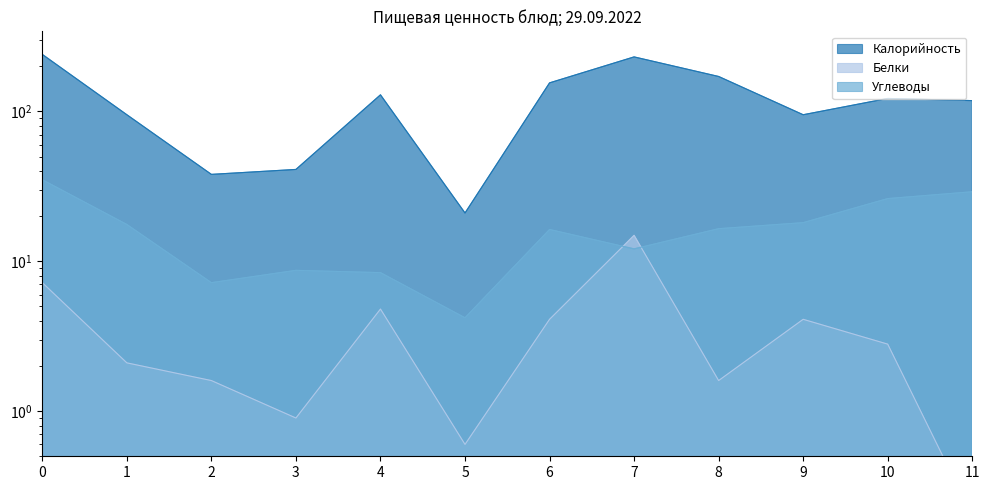

In Калорийность, how many points are lower than both neighbors (excluding endpoints)?

3